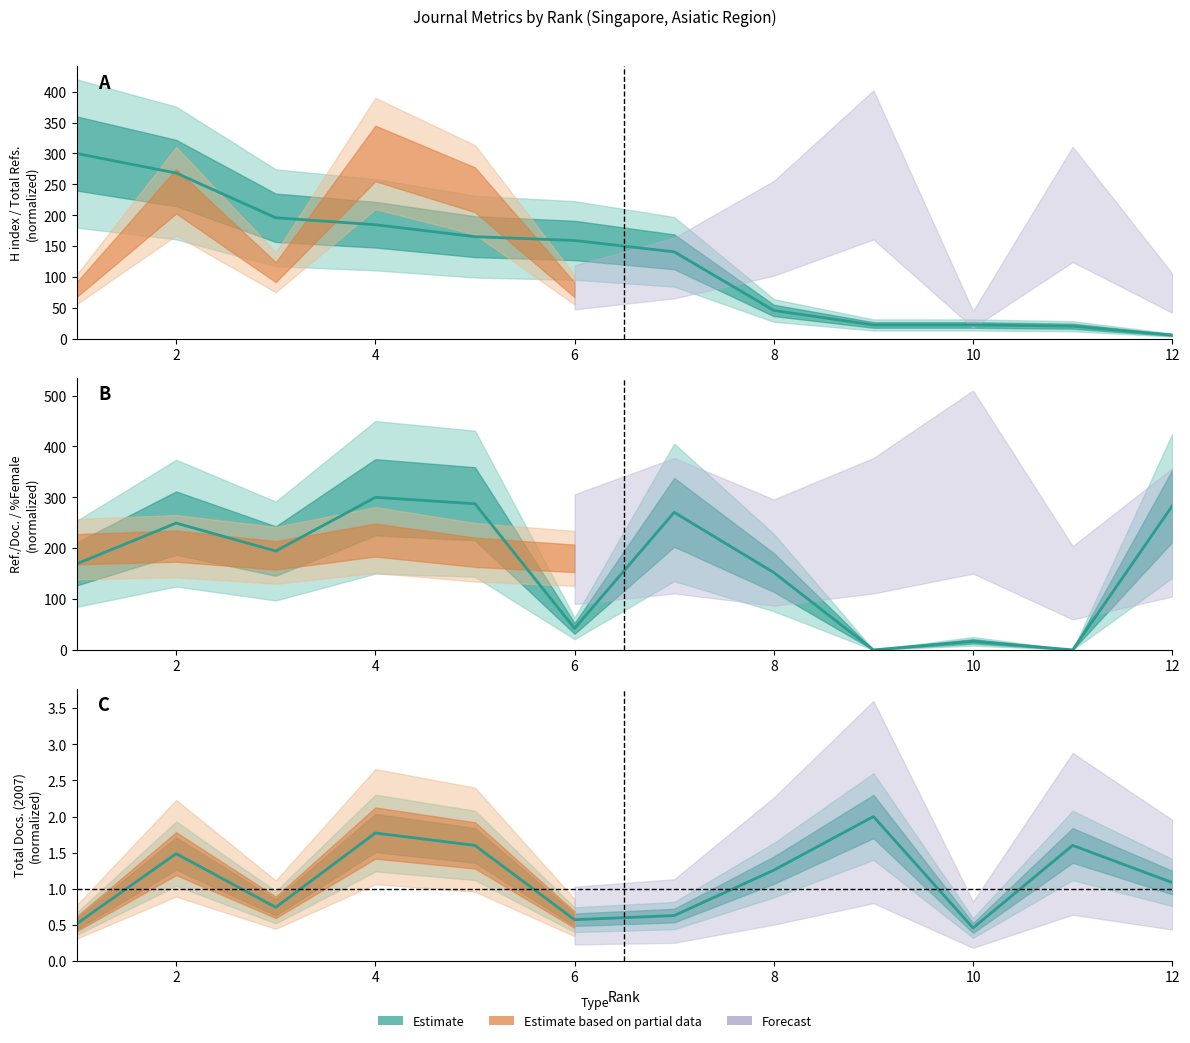

How many values in the Ref. / Doc. series exceed 194?

6